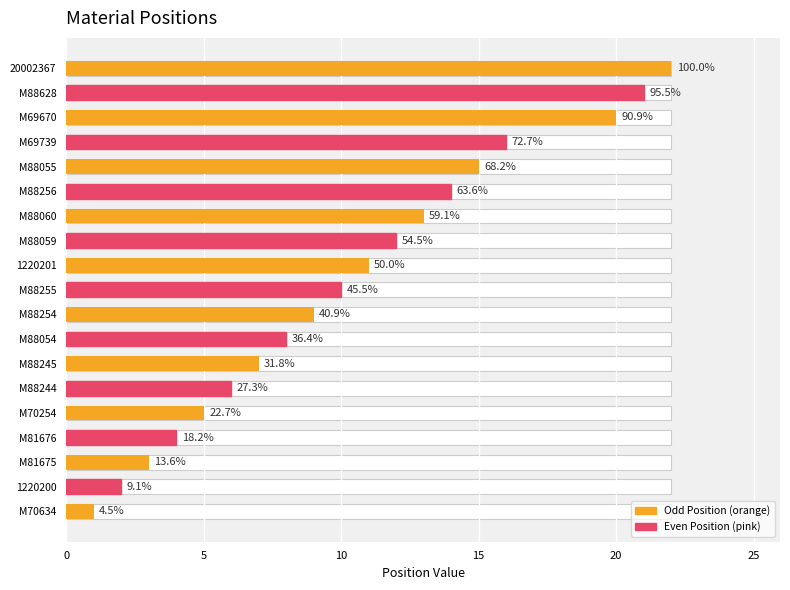

What is the value of the 4th bar from the left?

4